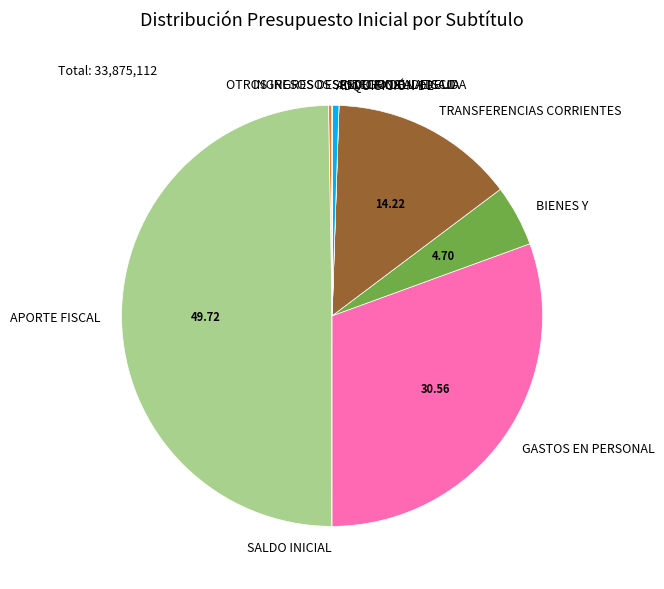

Does ADQUISICIÓN DE represent more than half of the total?

No